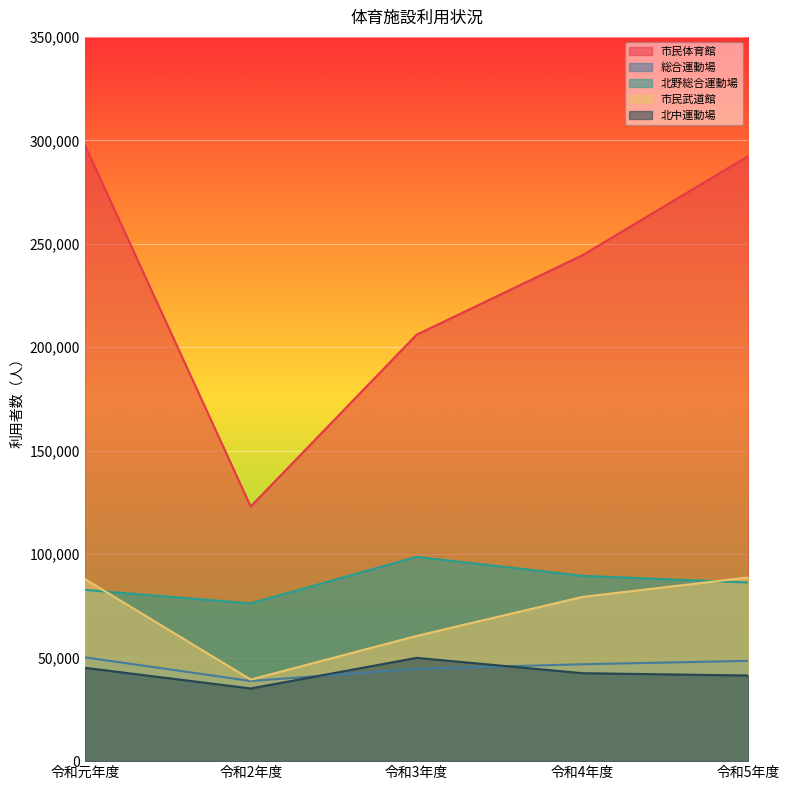

Reading left to right, transcribe all the data shown in this chart.

市民体育館: 297771	123059	206084	244494	292456
総合運動場: 50178	38725	44634	46822	48460
北野総合運動場: 82754	76262	98743	89558	86315
市民武道館: 88013	39424	60510	79380	88772
北中運動場: 45126	35131	49911	42507	41381